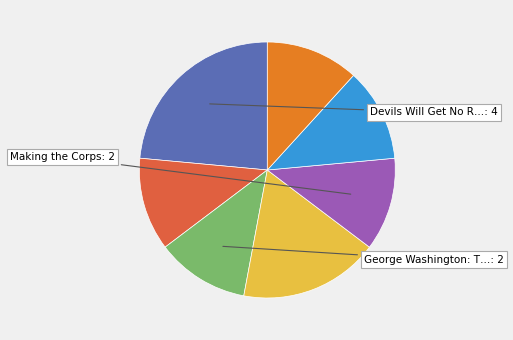

Is there any slice that represents more than half of the pie?

No